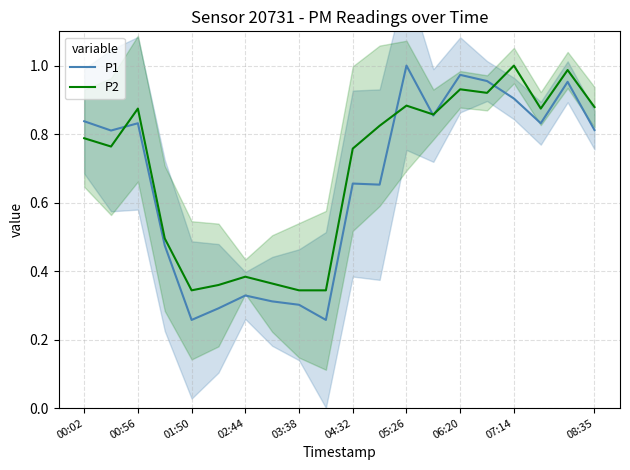

Reading left to right, extract all data points from this chart.

P1: 0.8	0.8	0.8	0.5	0.3	0.3	0.3	0.3	0.3	0.3	0.7	0.7	1.0	0.9	1.0	1.0	0.9	0.8	1.0	0.8
P2: 0.8	0.8	0.9	0.5	0.3	0.4	0.4	0.4	0.3	0.3	0.8	0.8	0.9	0.9	0.9	0.9	1.0	0.9	1.0	0.9